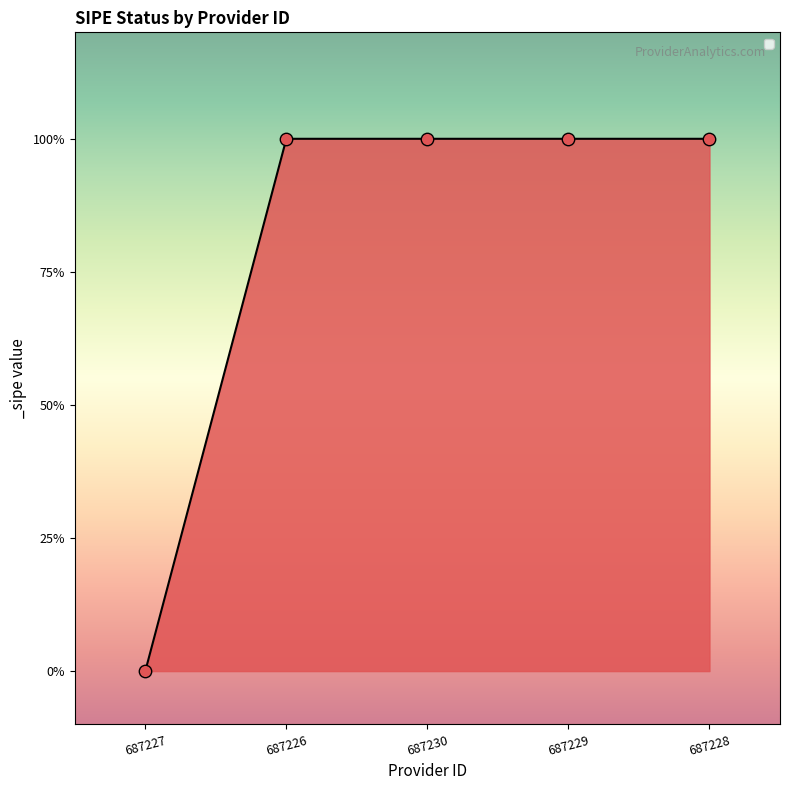

Does the chart have visible grid lines?

No